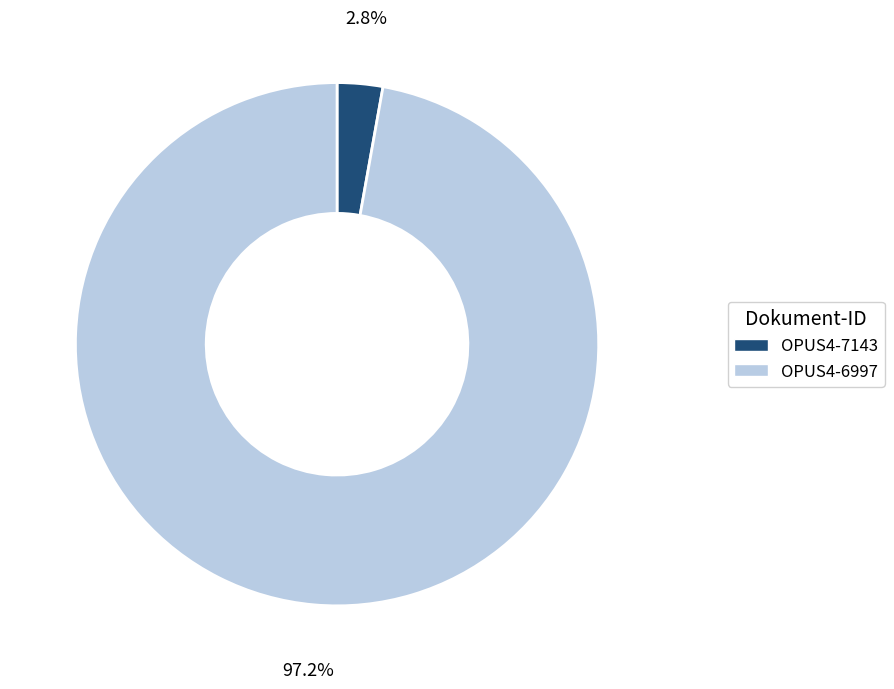

Count the number of slices in the pie.

2